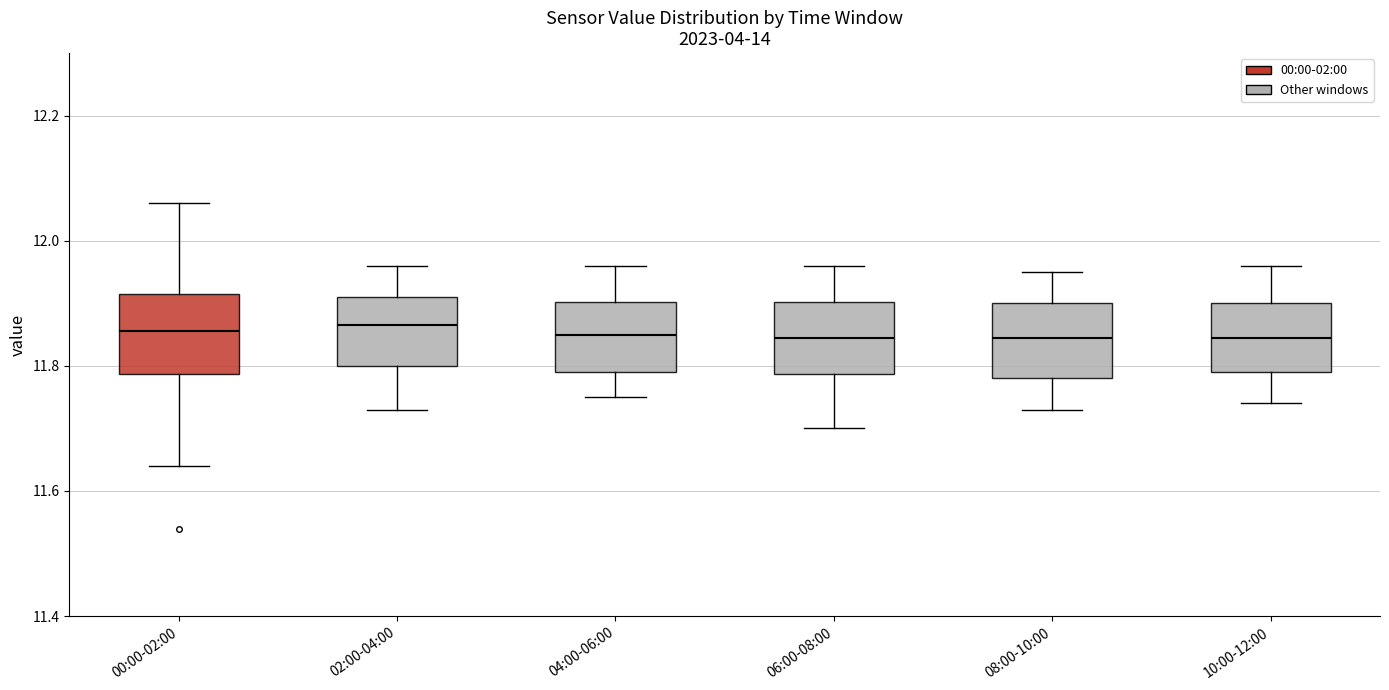

Reading left to right, read every box against the y-axis: the position of its median line, the range the box covers, and the ends of its whiskers. The values are not printed on the chart, so give them approximately, as read against the axis.

00:00-02:00: median 11.86, box 11.78 to 11.92, whiskers 11.64 to 12.06
02:00-04:00: median 11.86, box 11.80 to 11.92, whiskers 11.74 to 11.96
04:00-06:00: median 11.86, box 11.80 to 11.90, whiskers 11.76 to 11.96
06:00-08:00: median 11.84, box 11.78 to 11.90, whiskers 11.70 to 11.96
08:00-10:00: median 11.84, box 11.78 to 11.90, whiskers 11.74 to 11.96
10:00-12:00: median 11.84, box 11.80 to 11.90, whiskers 11.74 to 11.96